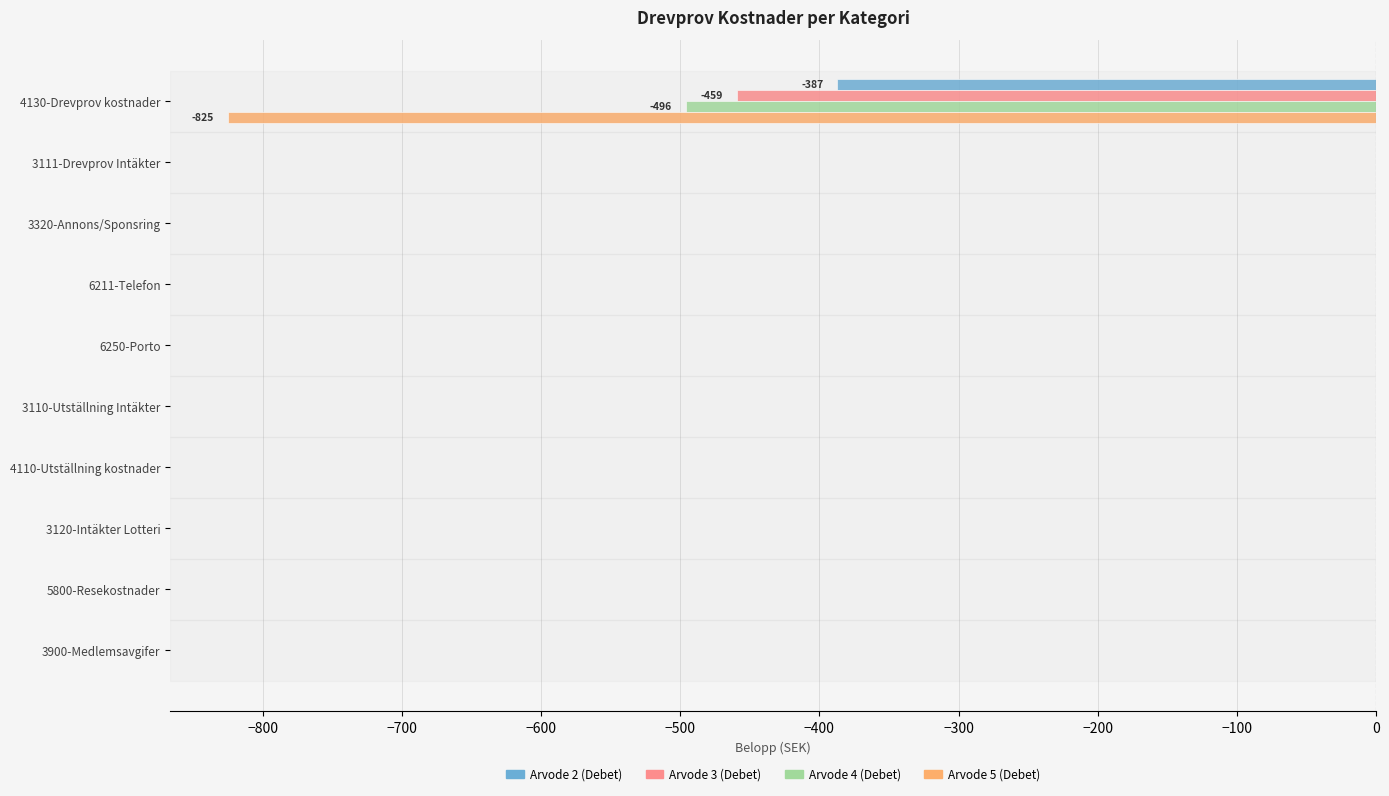

What is the sum of all Arvode 4 (Debet) values?

-496